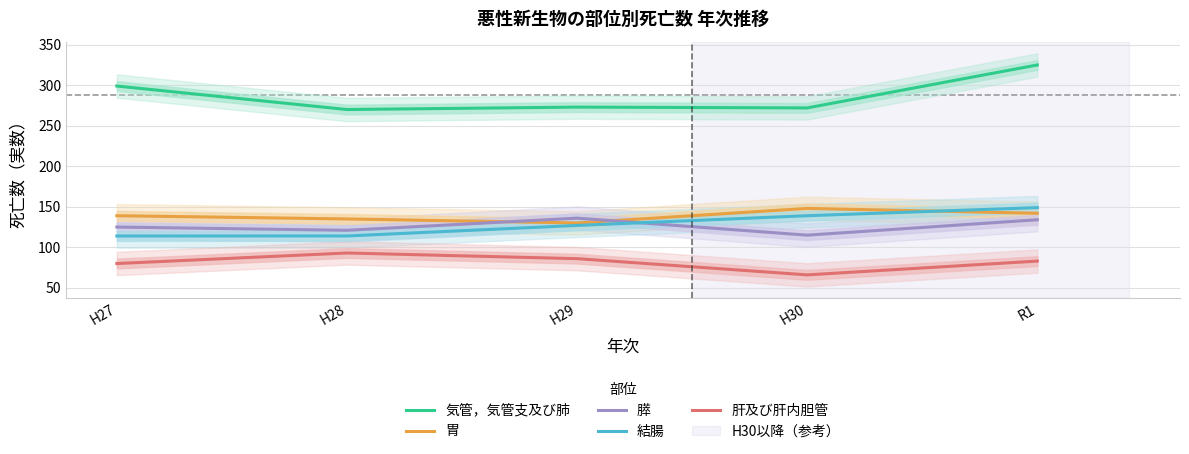

What is the average value of the 気管，気管支及び肺 series?

288